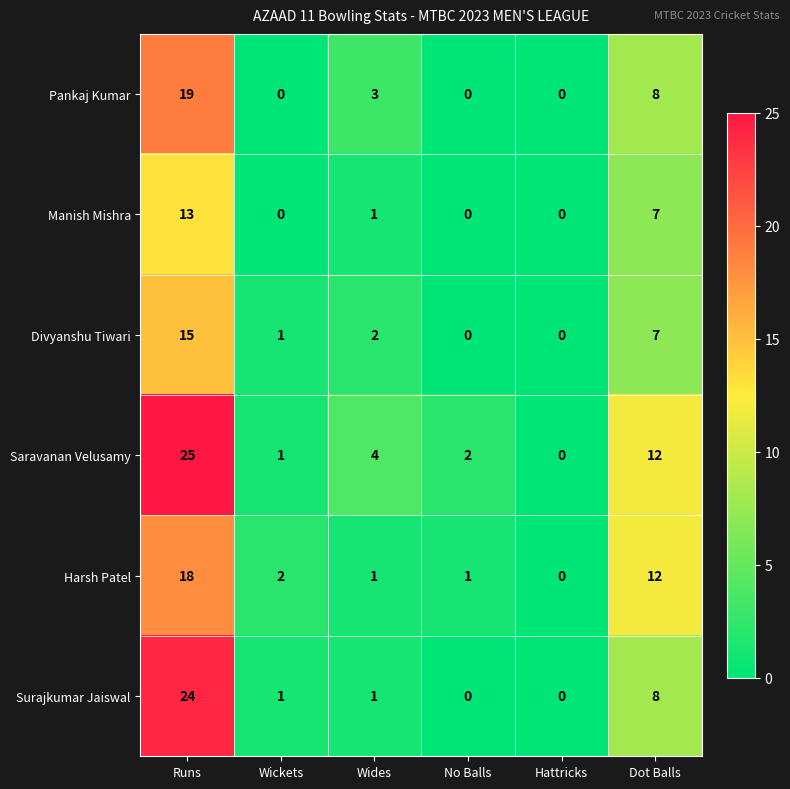

What is the average value of the Pankaj Kumar series?

5